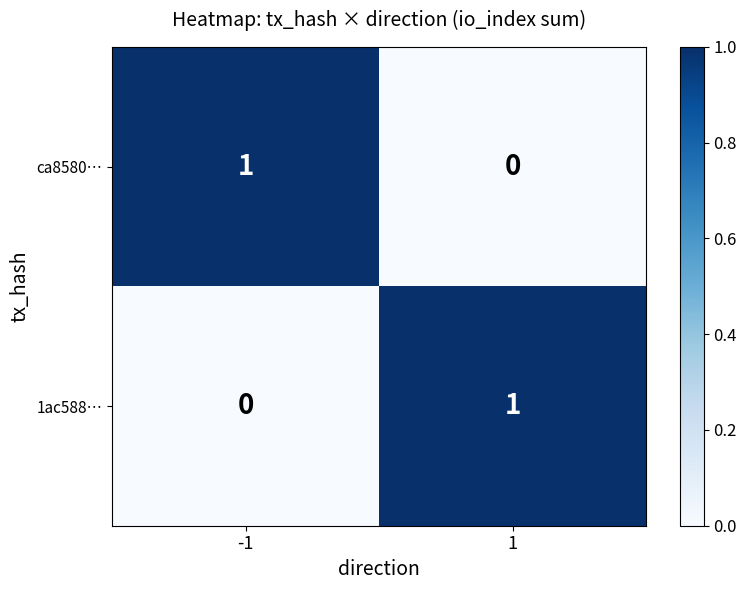

At how many categories does at least one series exceed 0?

2